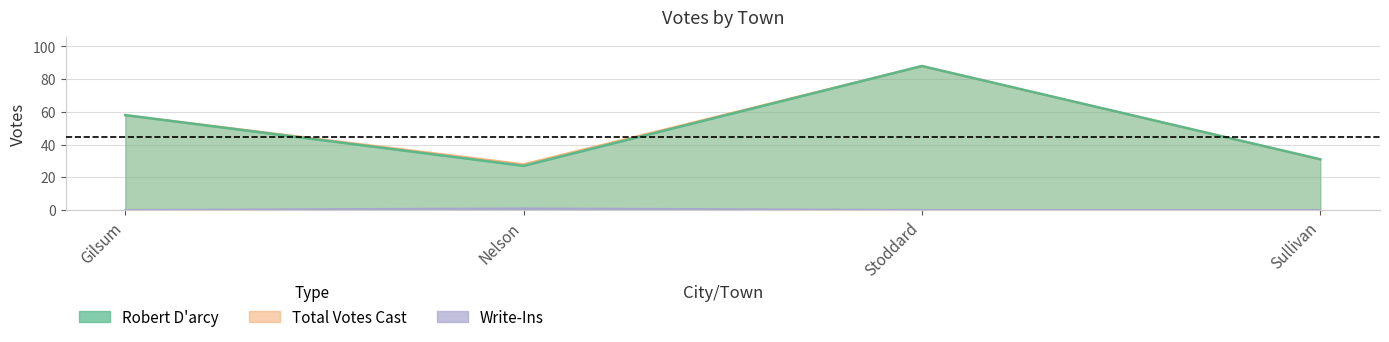

Which category has the highest value in the Robert D'arcy series?

Stoddard